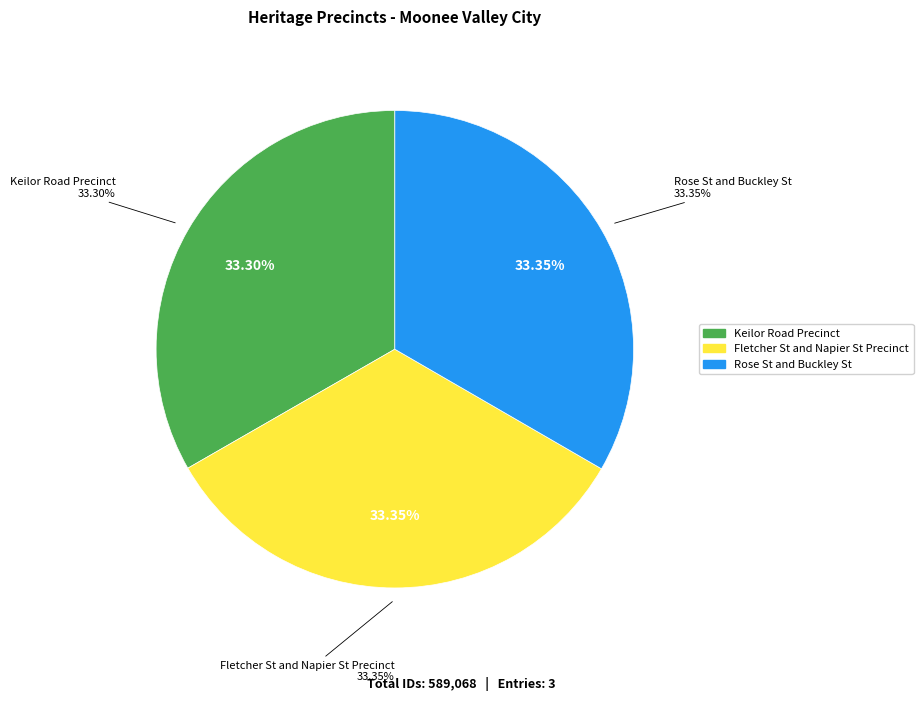

Does Fletcher St and Napier St Precinct account for over 50% of the chart?

No